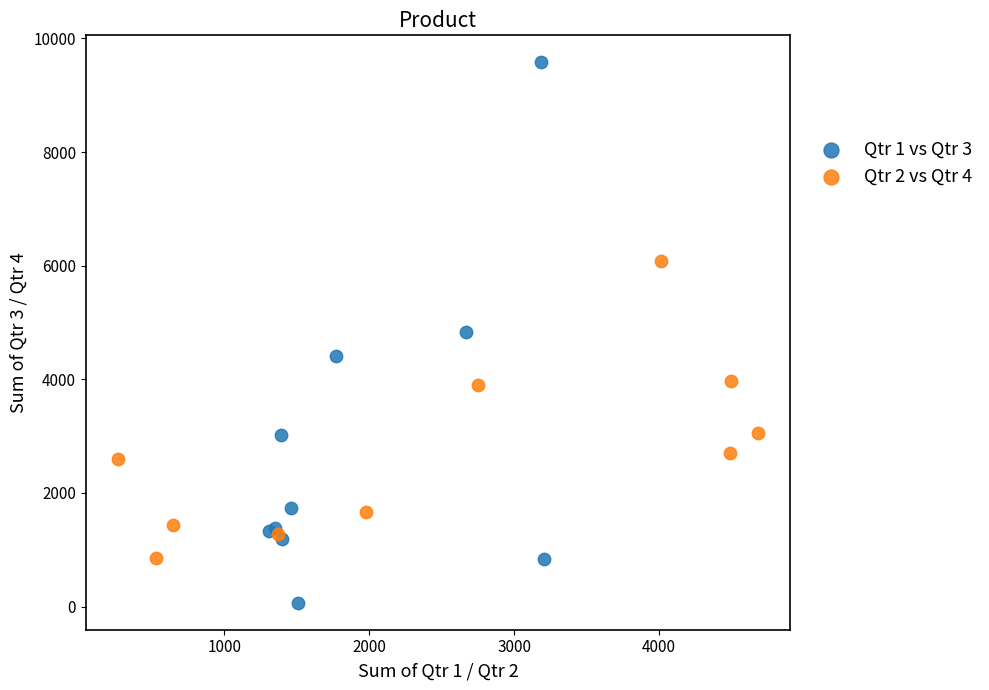

Which series reaches the minimum Y coordinate?

Qtr 1 vs Qtr 3